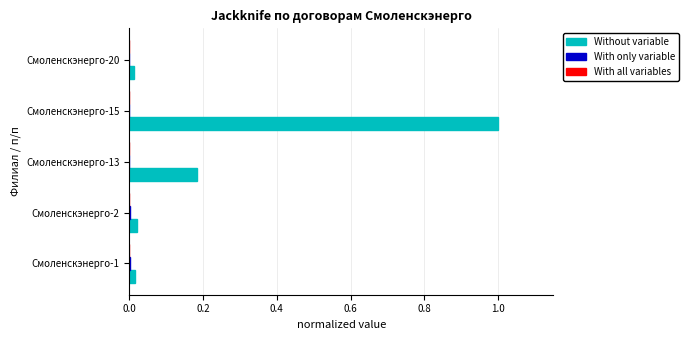

What is the greatest value displayed?

1.0